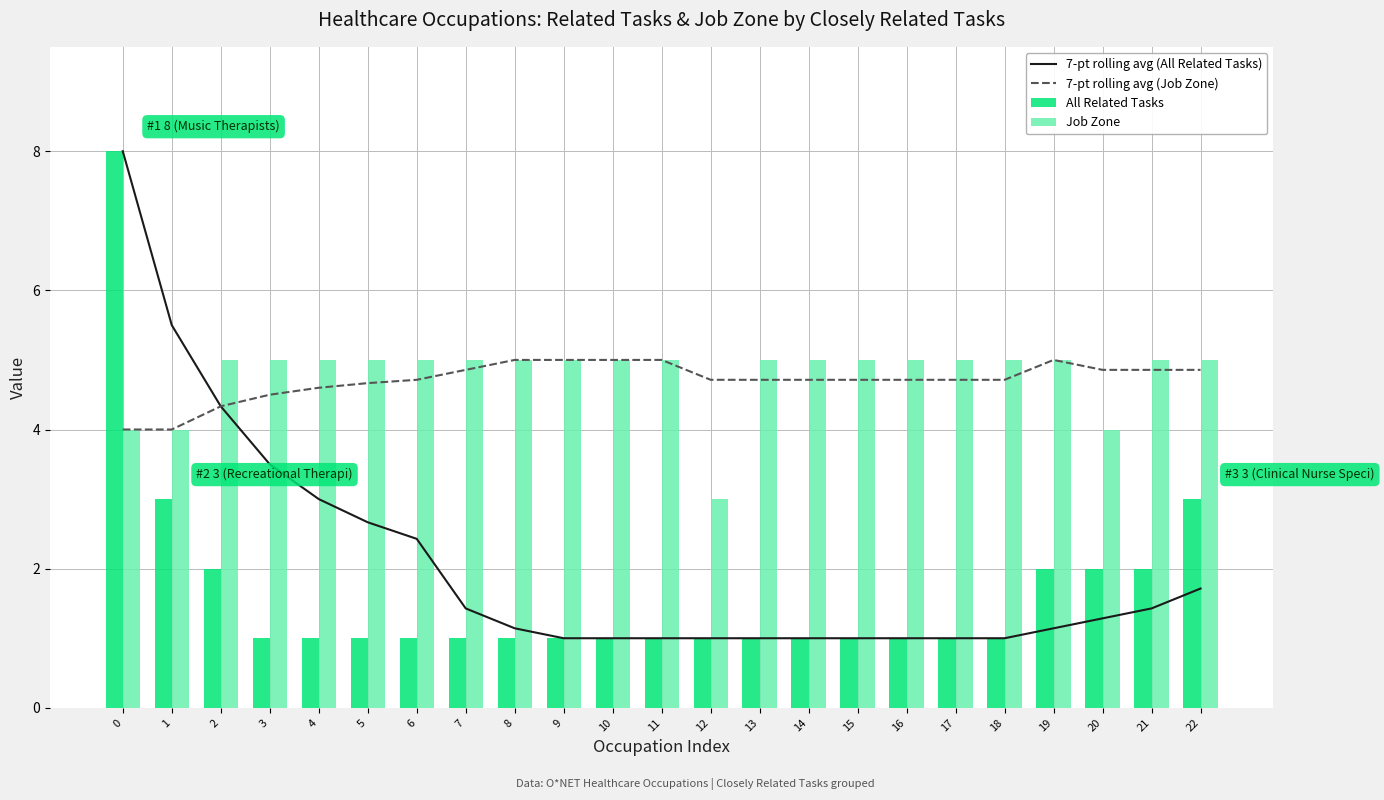

What is the minimum value shown in the chart?

1.0